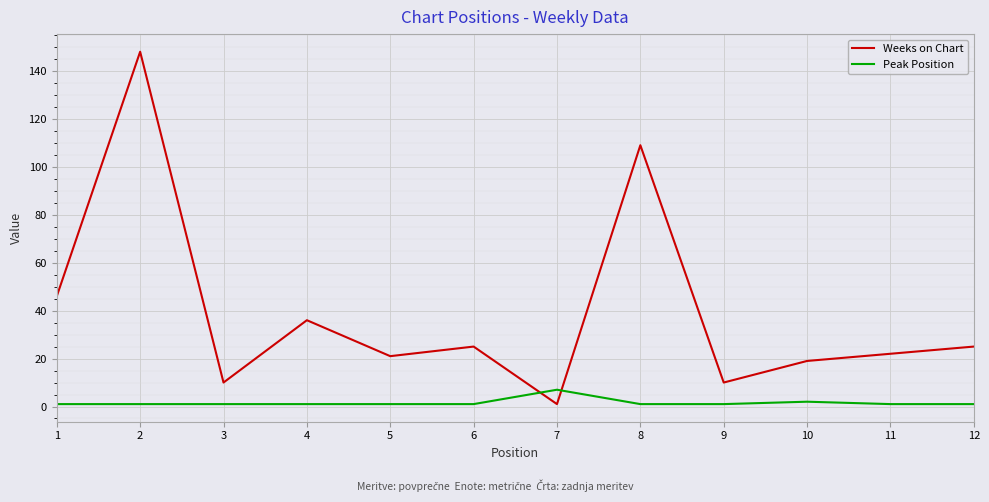

Which series changed the most between 4 and 5?

Weeks on Chart